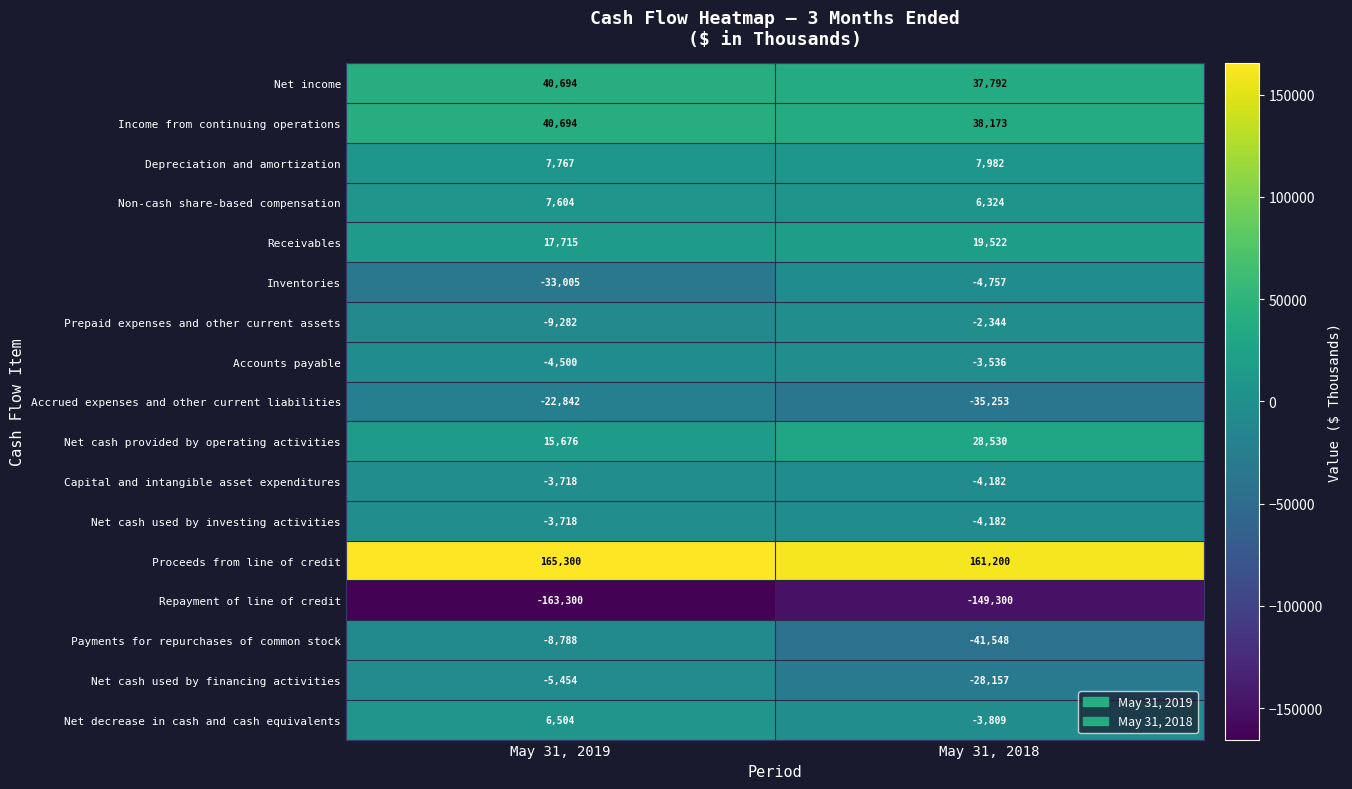

The value of Net cash provided by operating activities at May 31, 2019 is 3761. True or false?

False